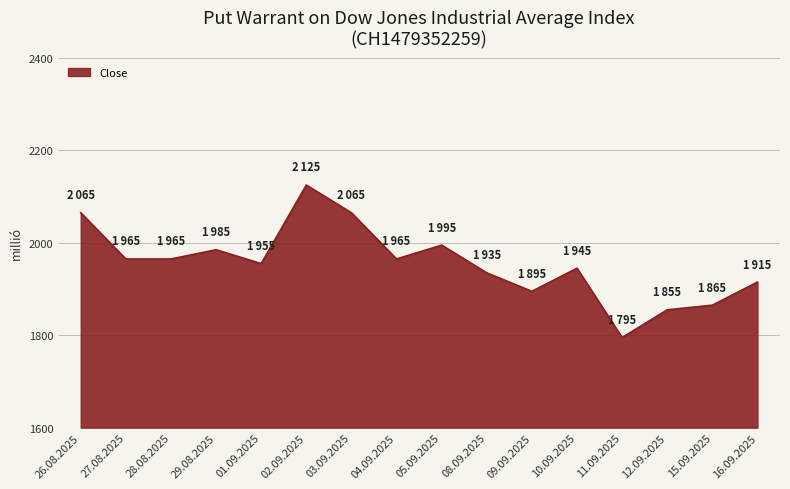

What is the difference between the values at 09.09.2025 and 02.09.2025?

230